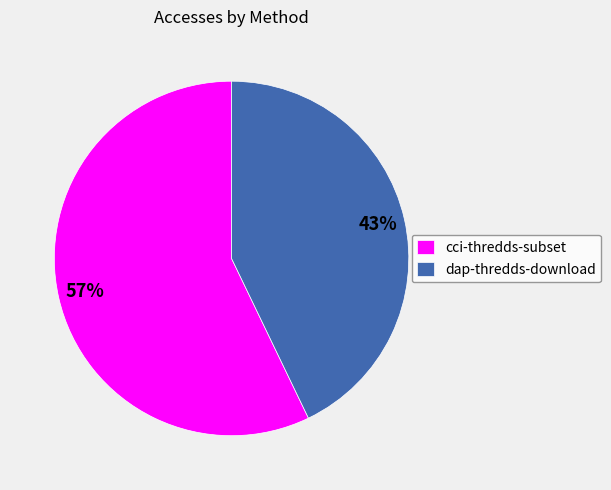

Which has a higher value, cci-thredds-subset or dap-thredds-download?

cci-thredds-subset